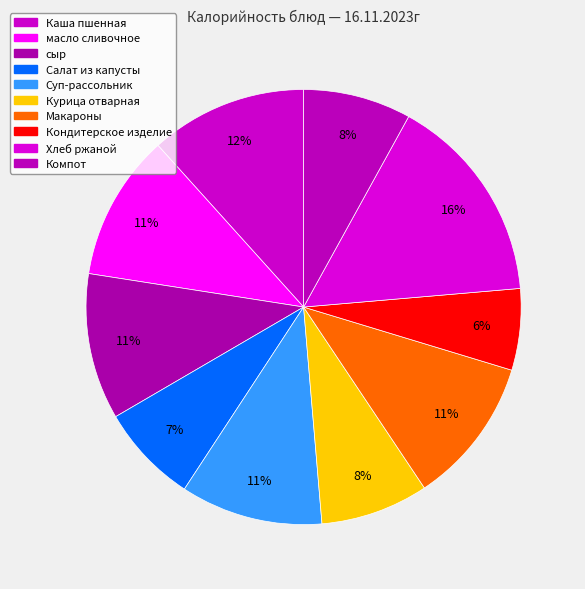

What is the largest slice in the pie chart?

Хлеб ржаной